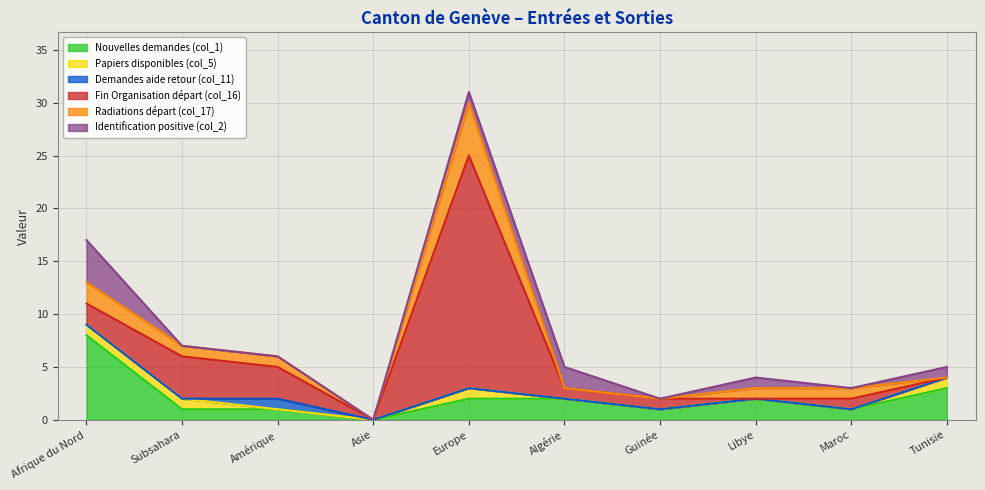

What is the difference between the highest and lowest values at Subsahara?

4